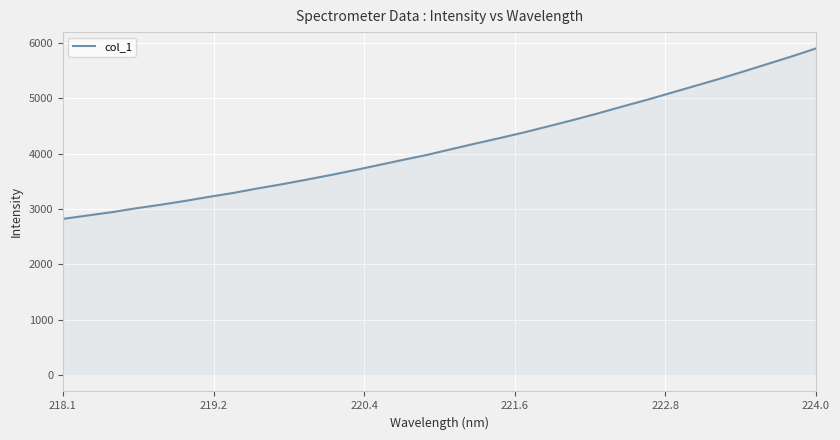

What is the smallest value displayed?

2822.3